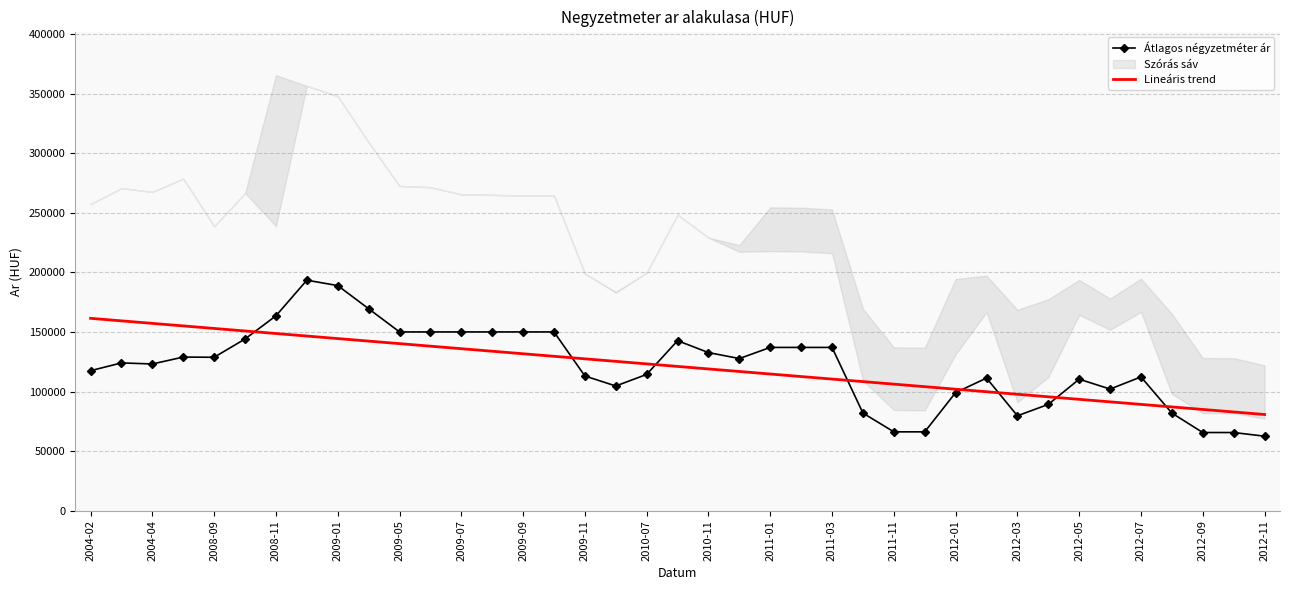

Which series has the widest spread of values?

Átlagos négyzetméter ár